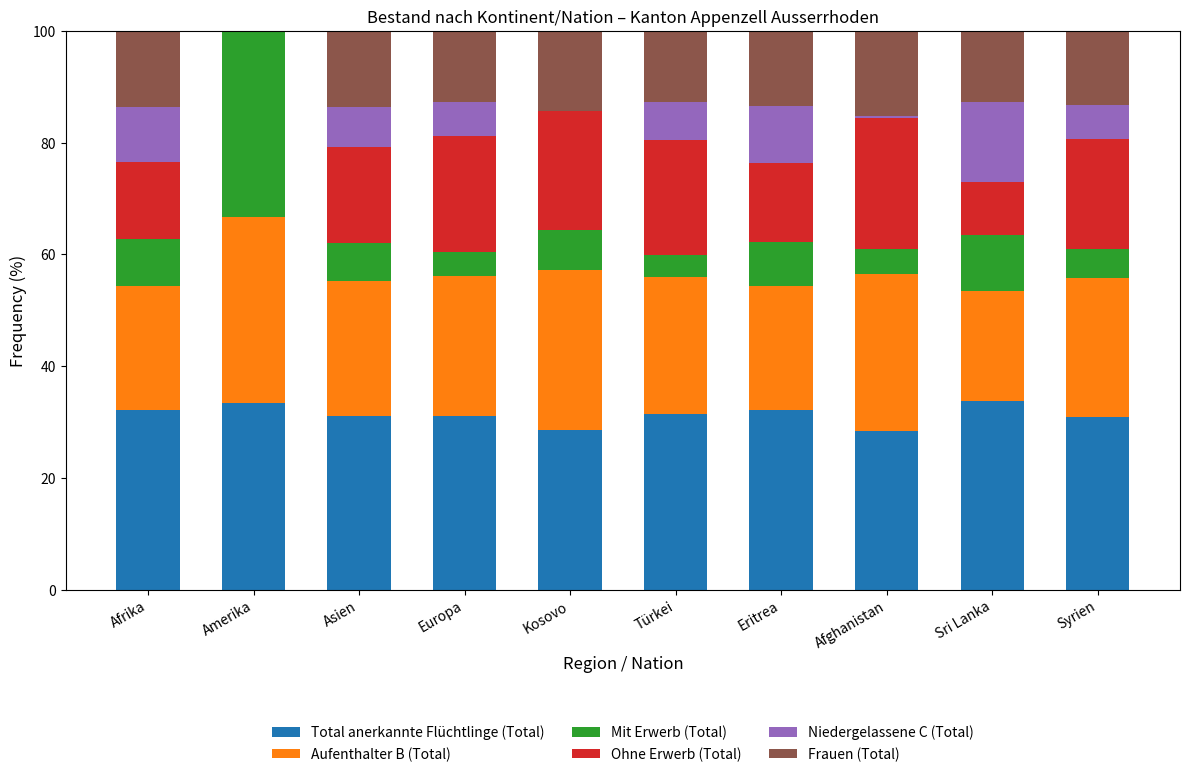

True or false: Total anerkannte Flüchtlinge (Total) has a value of 12.5 at Amerika.

False